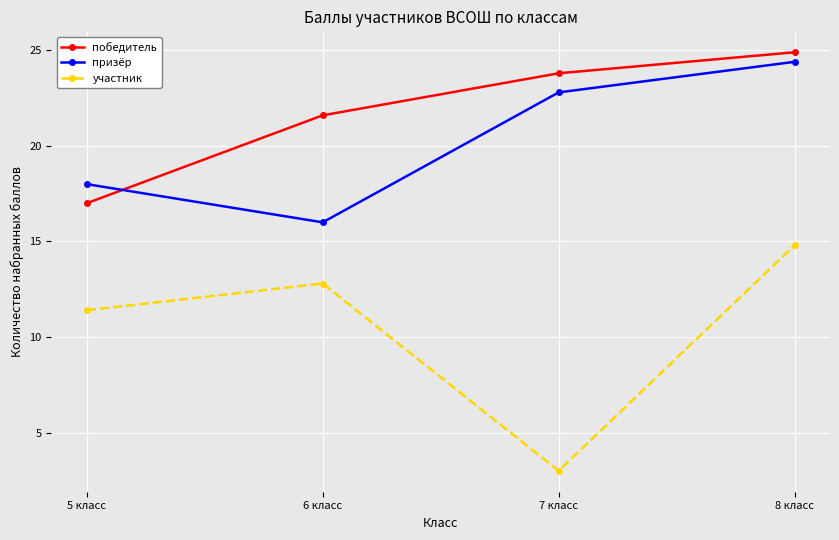

Between which two adjacent categories do победитель and призёр first intersect?

5 класс and 6 класс